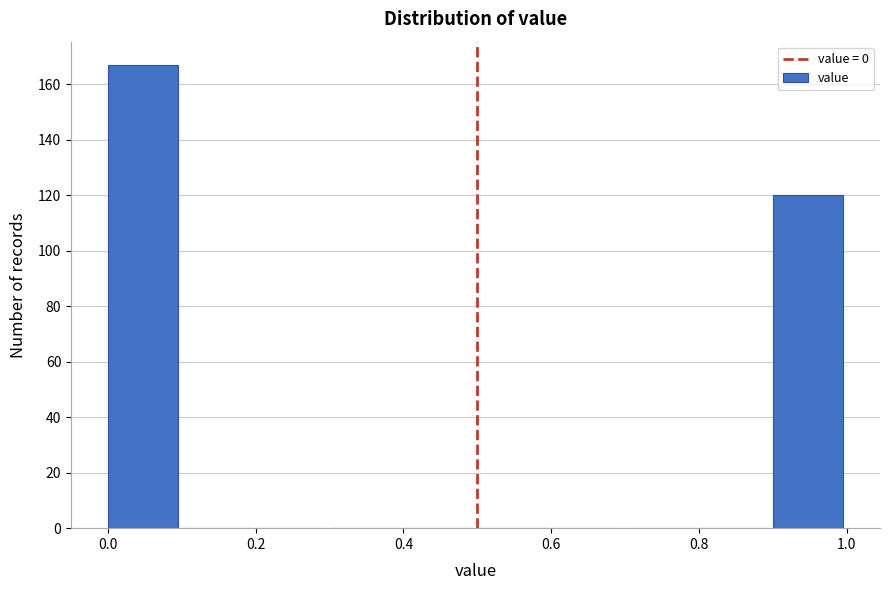

Over which range of the x-axis is the bar tallest?

0.0 to 0.1